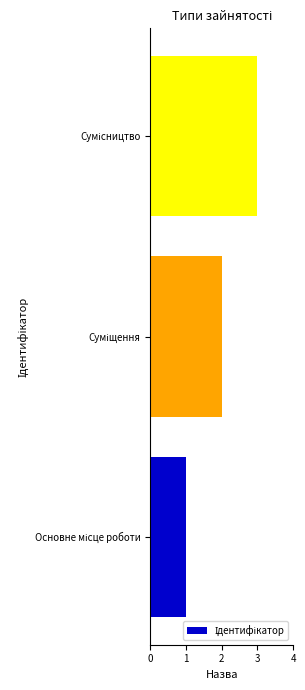

What is the maximum value shown in the chart?

3